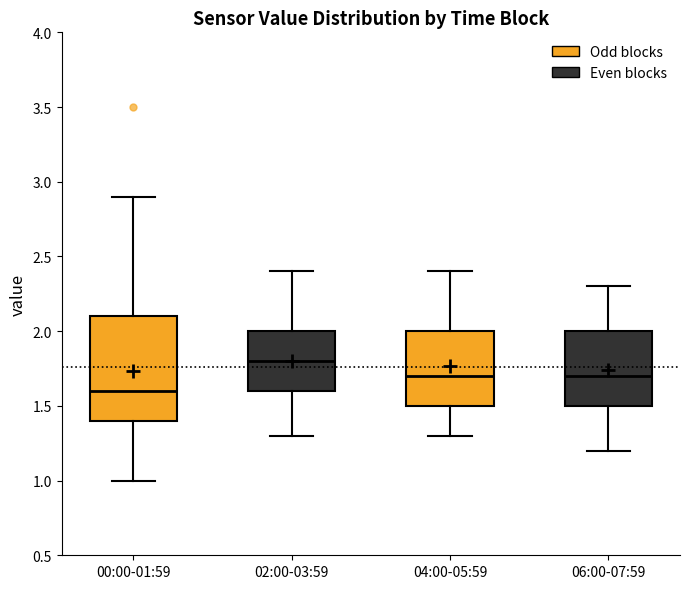

Where does the upper whisker of the box for 04:00-05:59 end on the y-axis? The values are not printed on the chart, so give them approximately, as read against the axis.

2.4